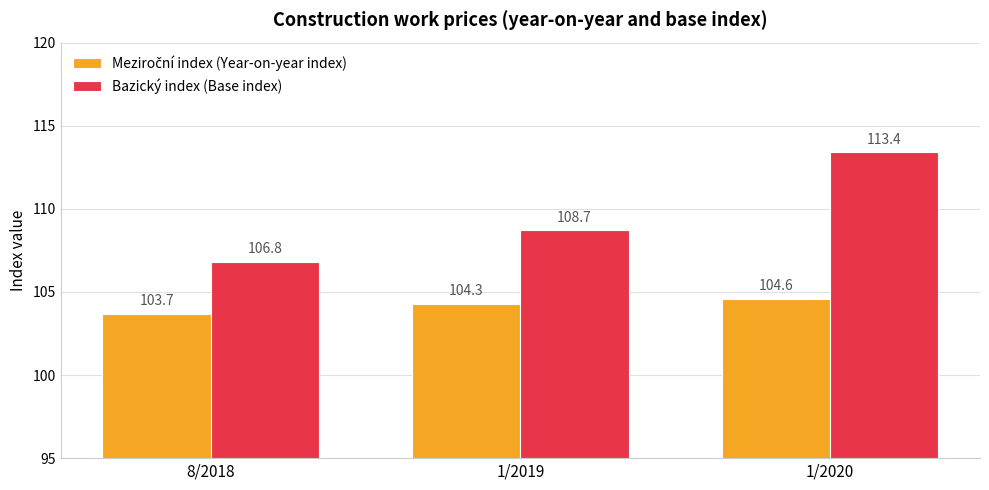

The Bazický index (Base index) series shows 193.3 at 1/2019. True or false?

False